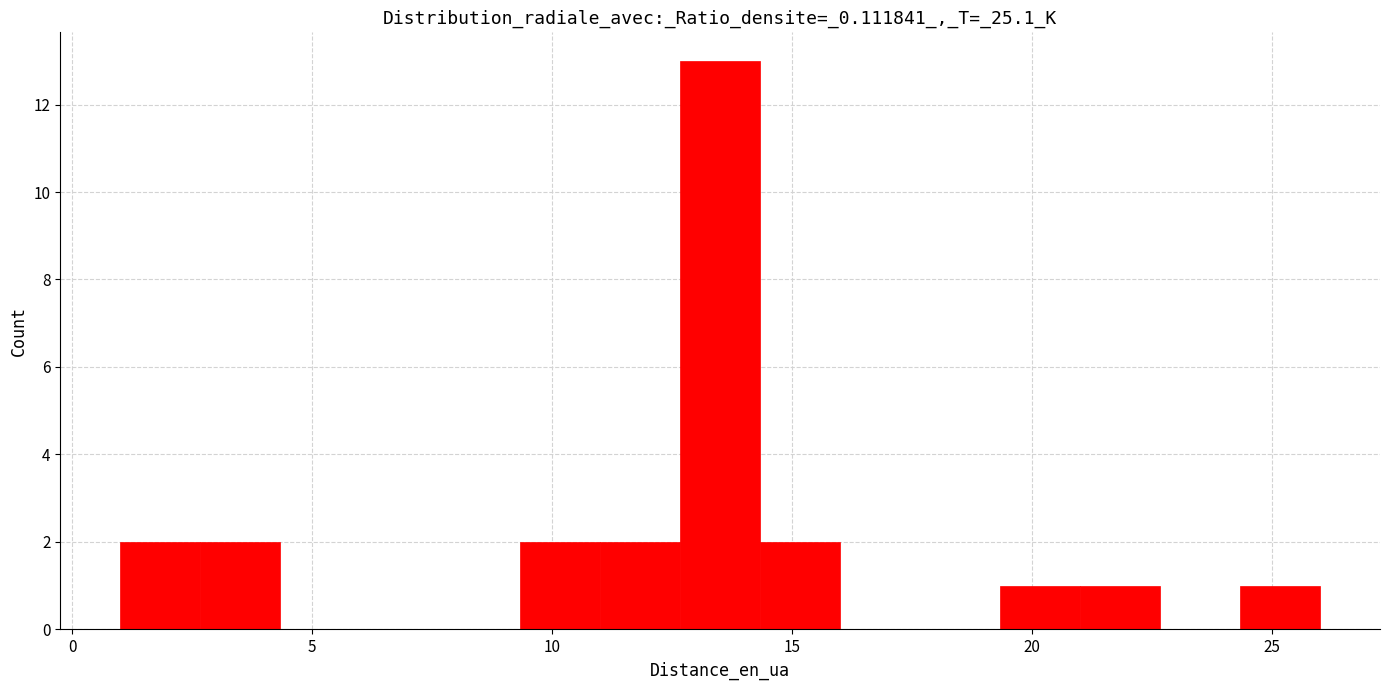

Read against the x-axis, roughly where is the centre of the tallest bar?

13.5